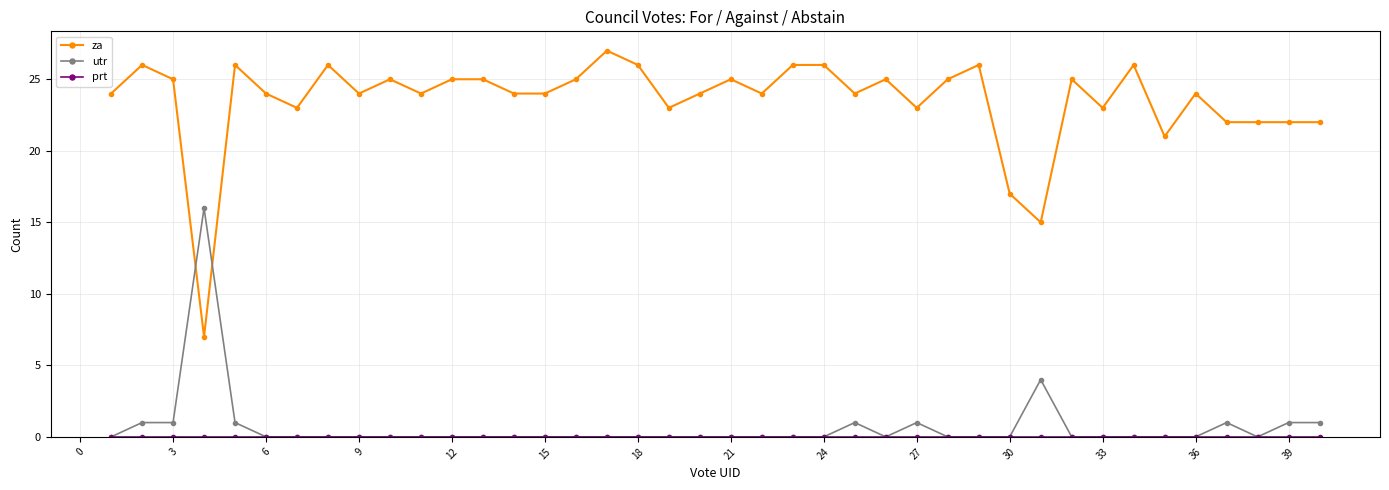

True or false: utr and za cross at least once.

True